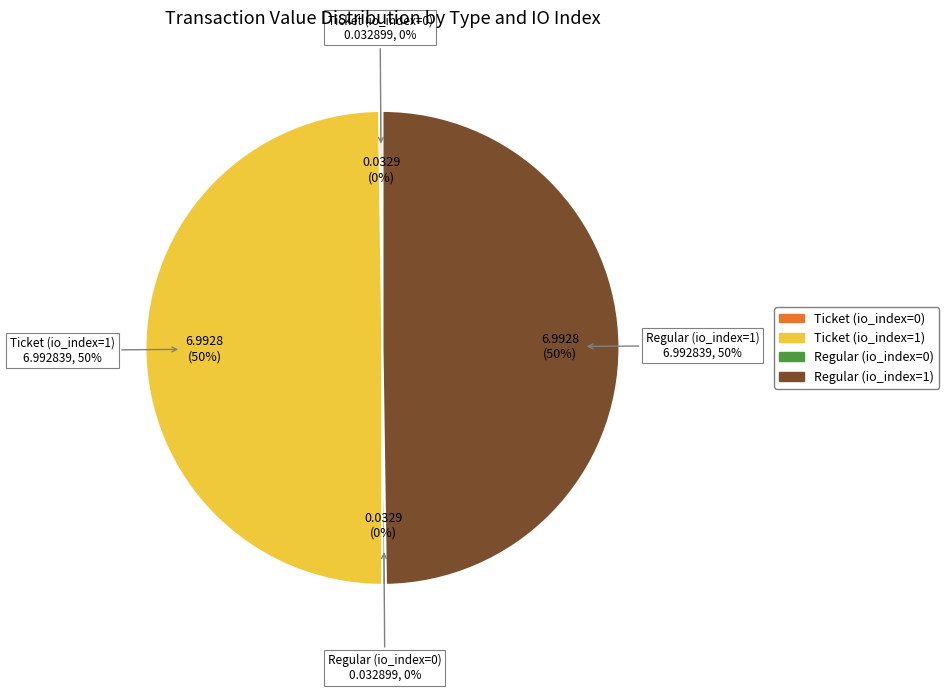

True or false: Ticket (io_index=1) accounts for 35% of the total.

False